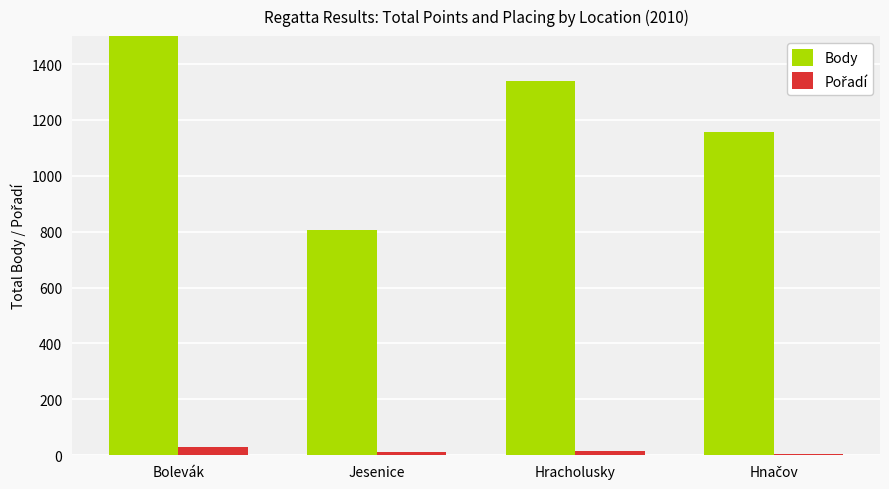

How many bars are there in each group?

2